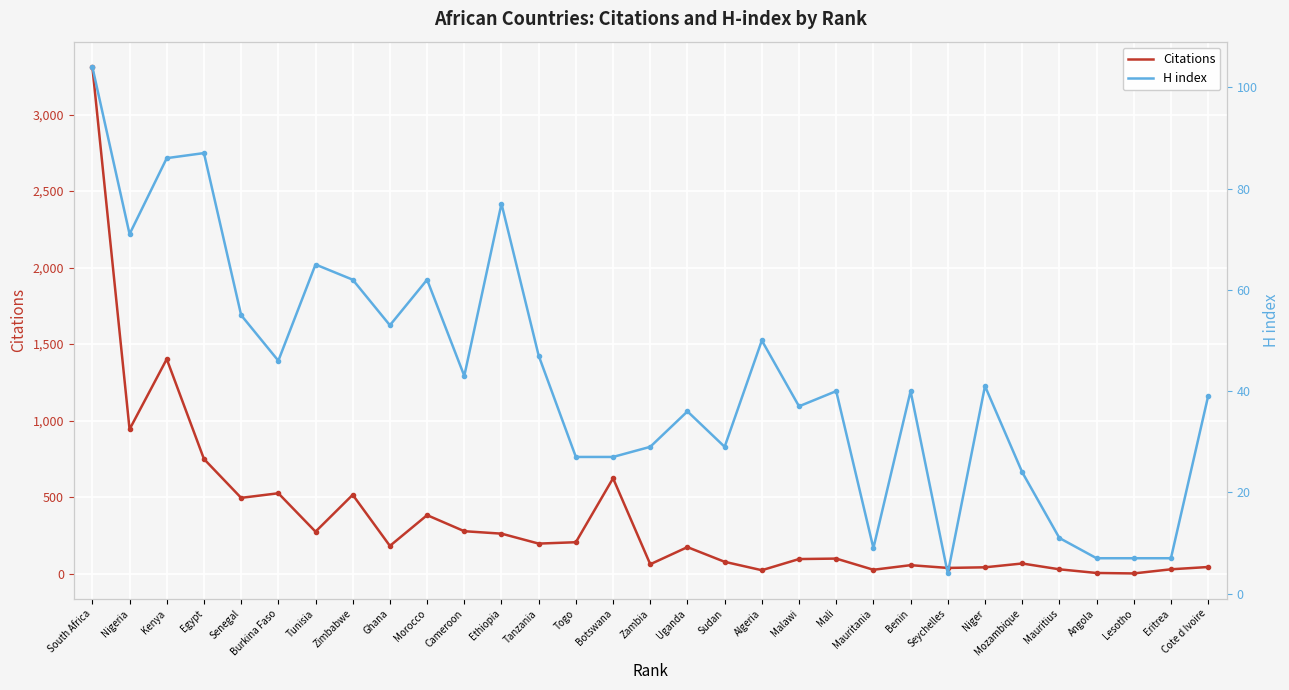

How many categories are shown in the chart?

31